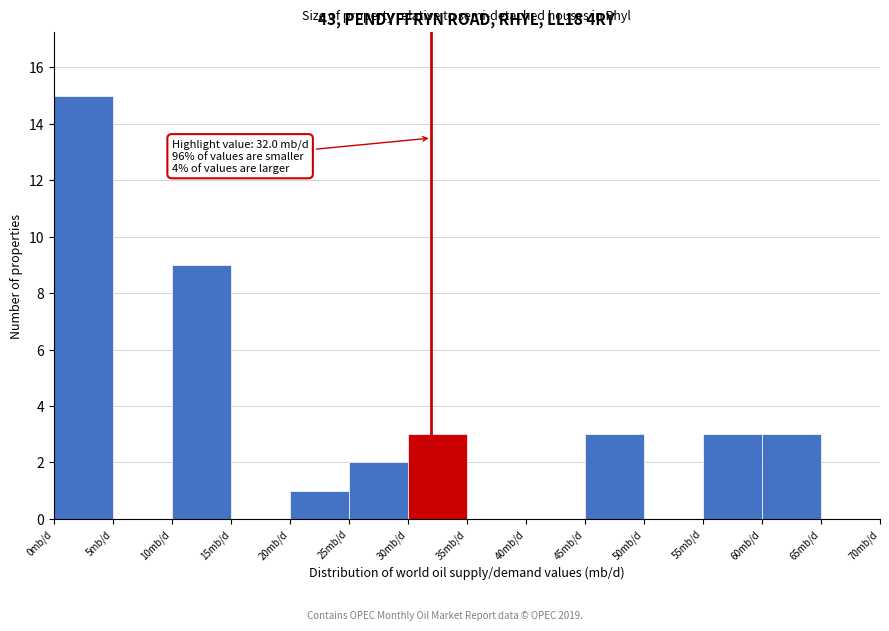

Over which range of the x-axis is the bar tallest?

0 to 5